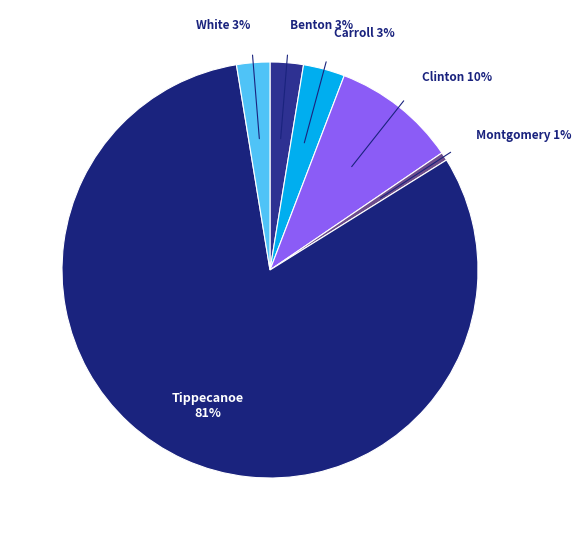

What is the largest slice in the pie chart?

Tippecanoe